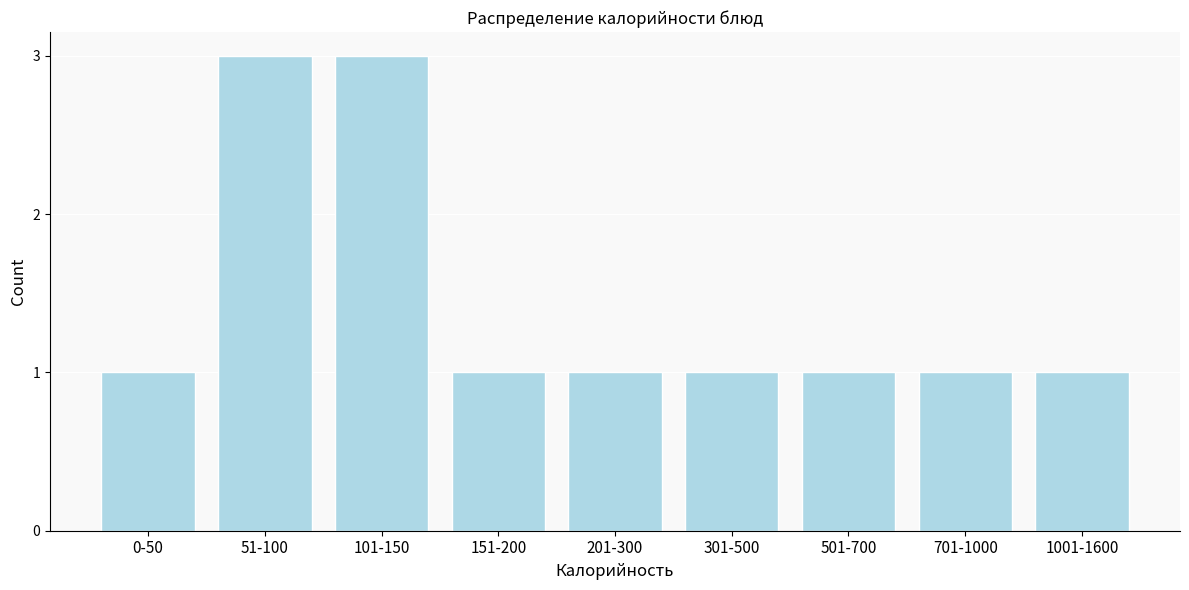

Reading left to right, extract all data points from this chart.

1	3	3	1	1	1	1	1	1